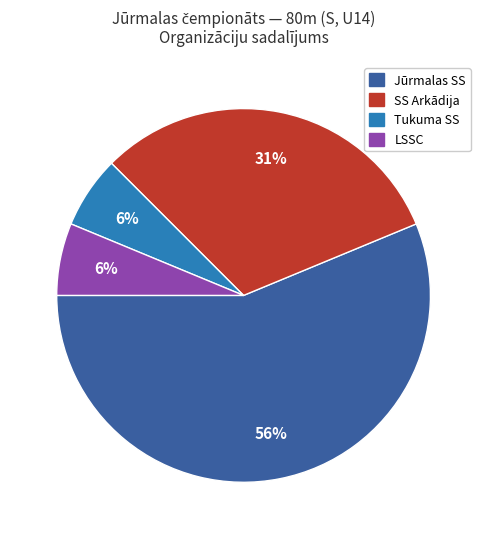

To the nearest percent, what is the average slice percentage?

25%